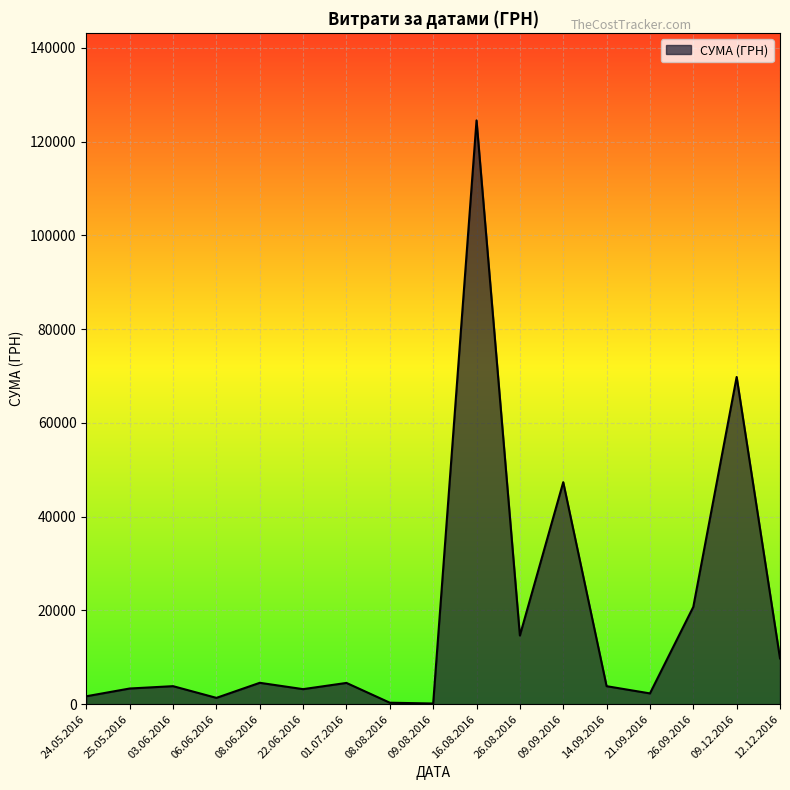

At which label is the value closest to 62334?

09.12.2016